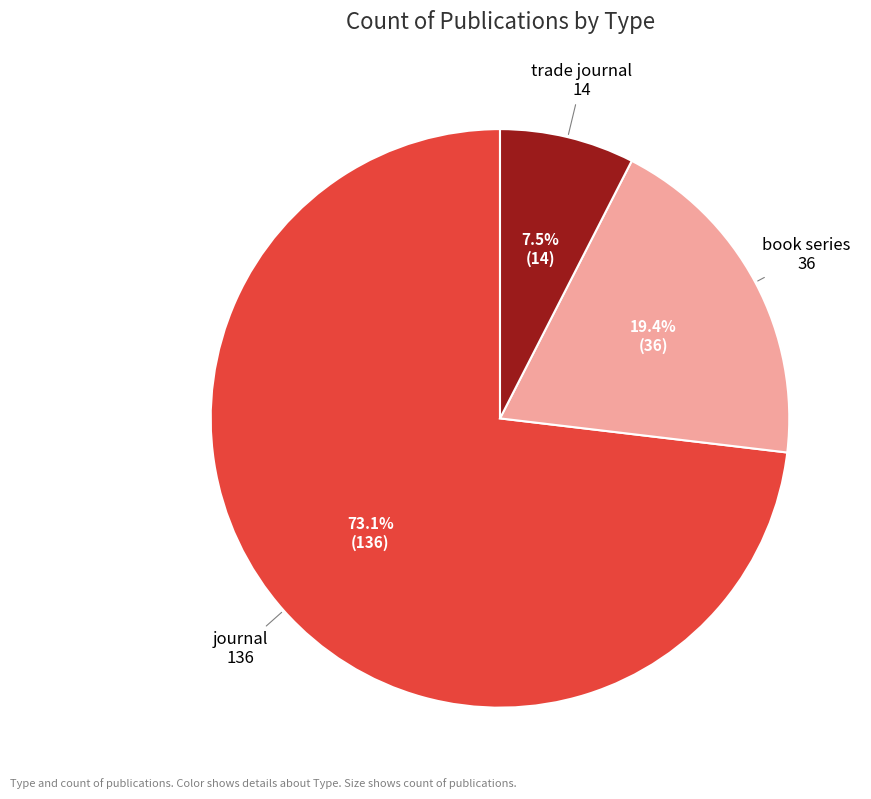

How many segments does this pie chart have?

3